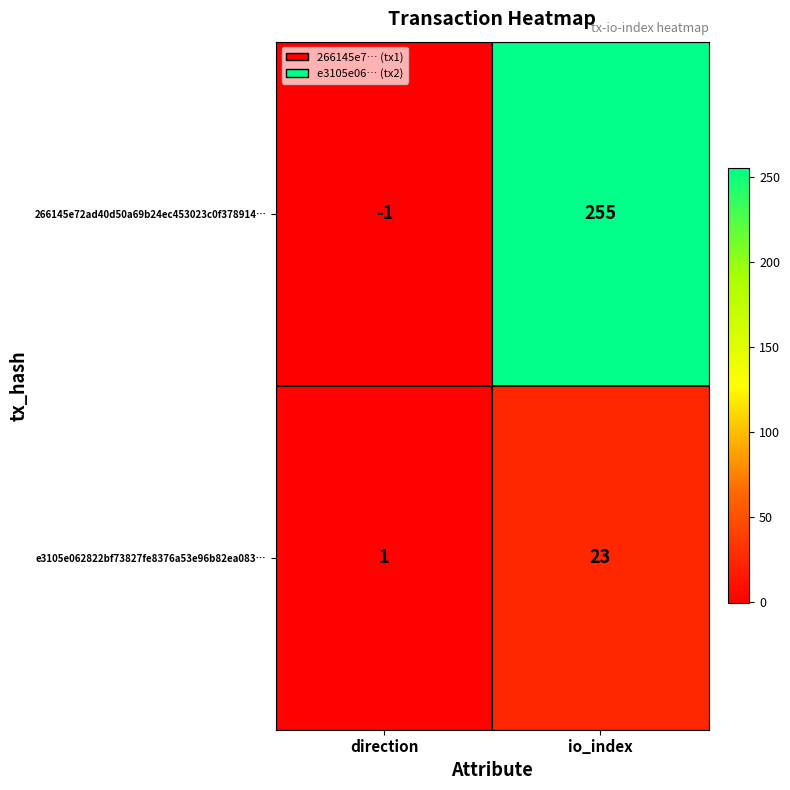

What is the spread (max minus min) of values at direction?

2